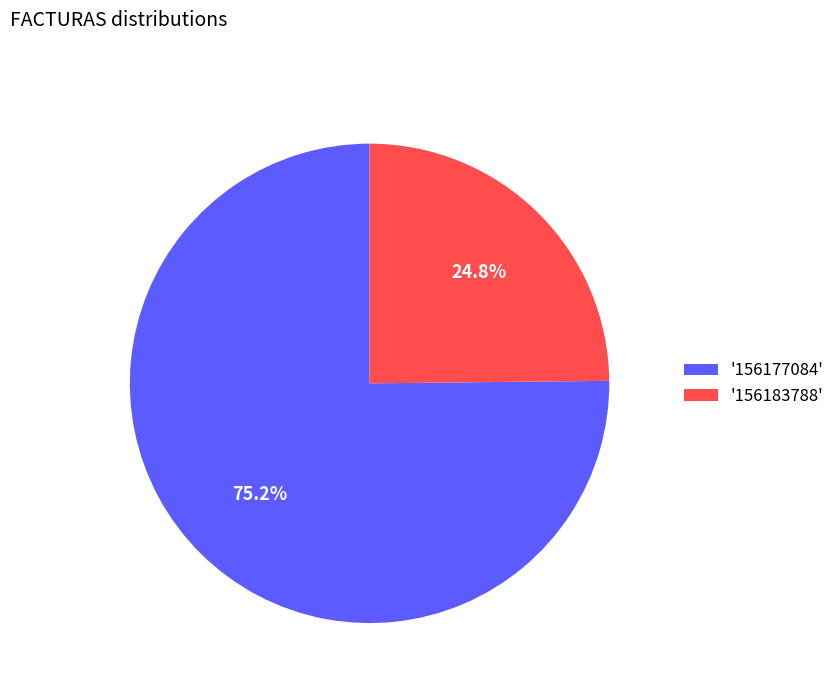

Which has a higher value, '156183788' or '156177084'?

'156177084'